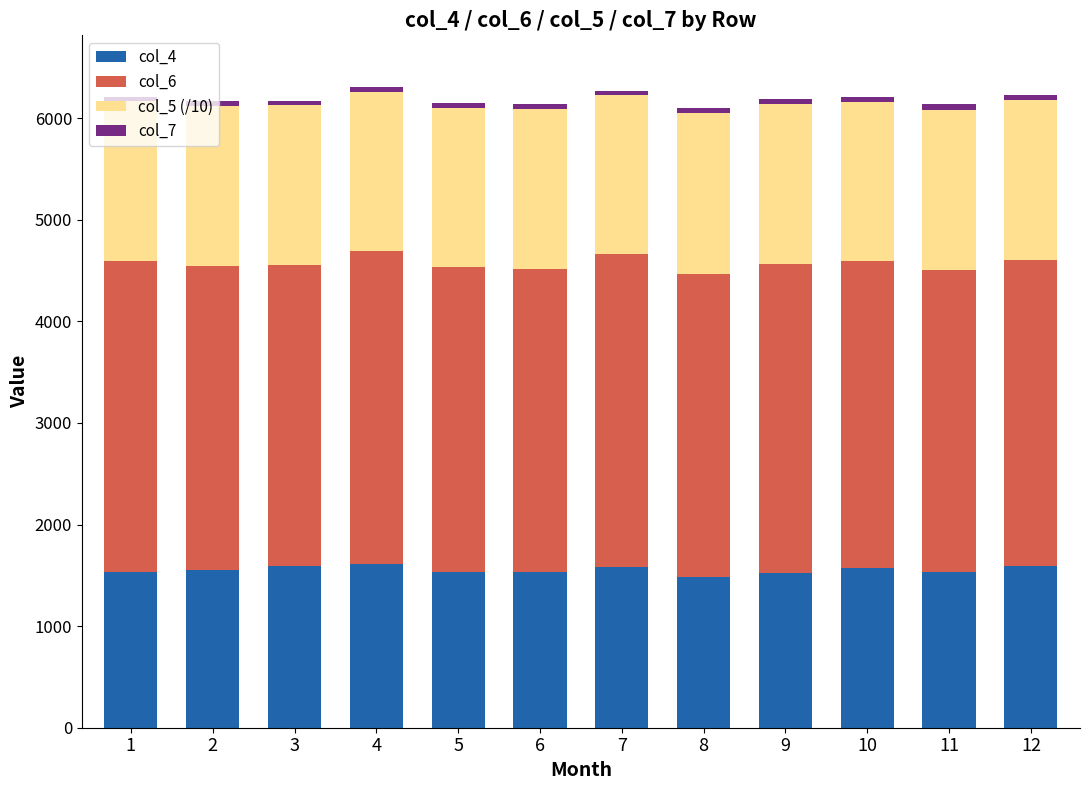

What is the difference between the maximum and minimum values in the col_5 (/10) series?

22